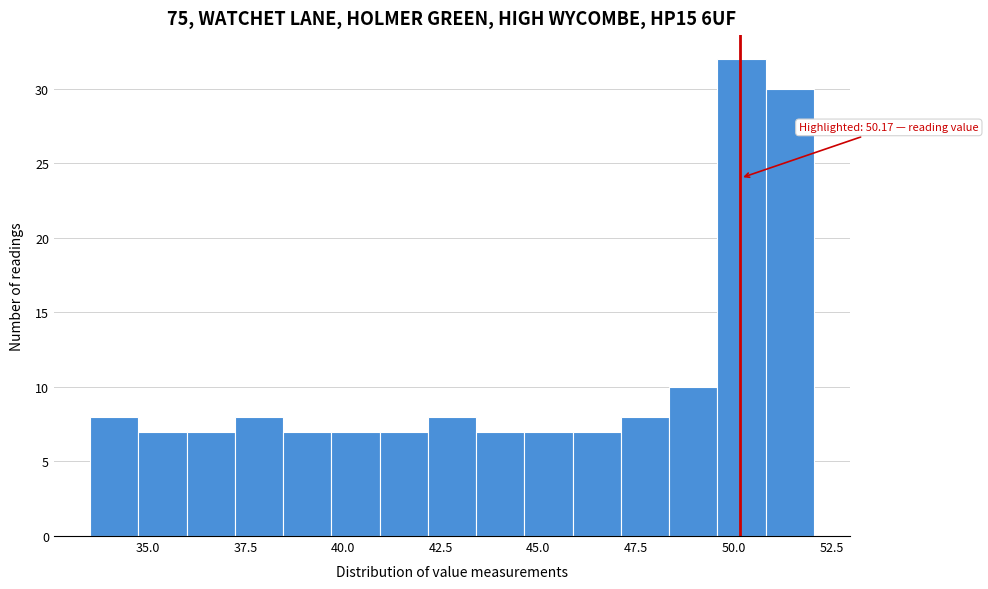

Around what value on the x-axis is the tallest bar? Give the approximate position of its centre, as read against the axis.

50.0